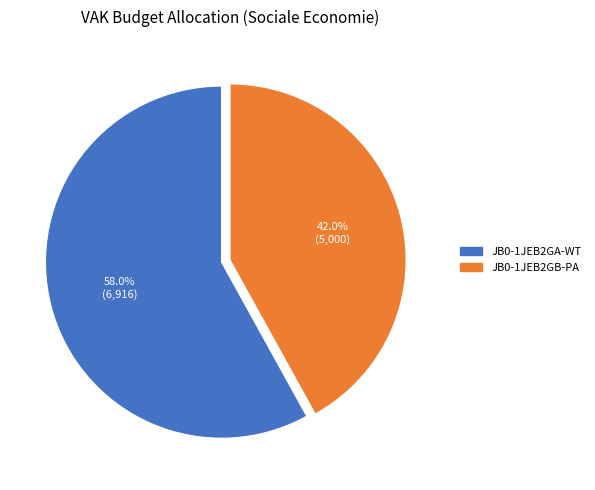

To the nearest percent, what percentage of the pie is JB0-1JEB2GB-PA?

42%